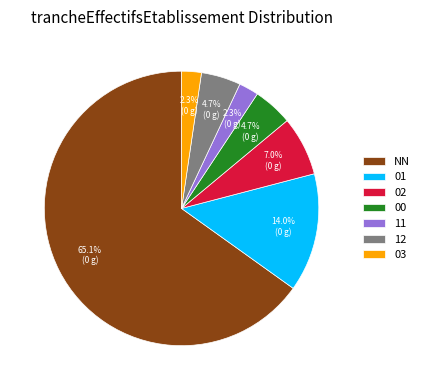

Which category has the biggest portion of the pie?

NN